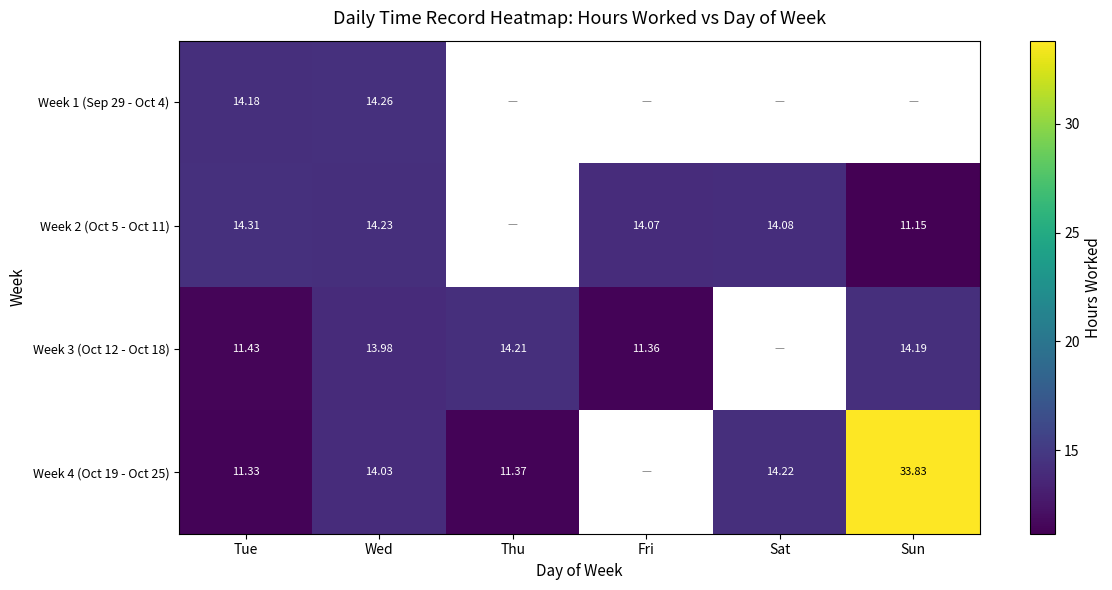

Is the value of Week 4 (Oct 19 - Oct 25) at Sun greater than the value of Week 1 (Sep 29 - Oct 4) at Wed?

Yes